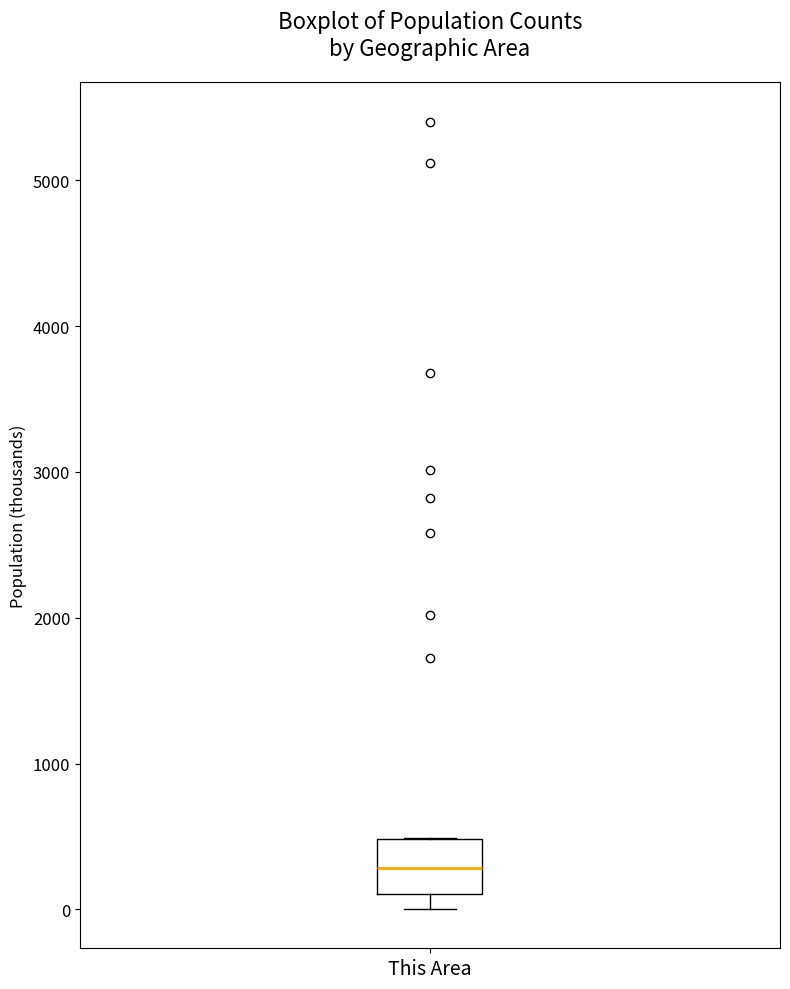

Read this box plot against the y-axis: the position of the median line, the range covered by the box, and the ends of both whiskers. The values are not printed on the chart, so give them approximately, as read against the axis.

median 300, box 100 to 500, whiskers 0 to 500